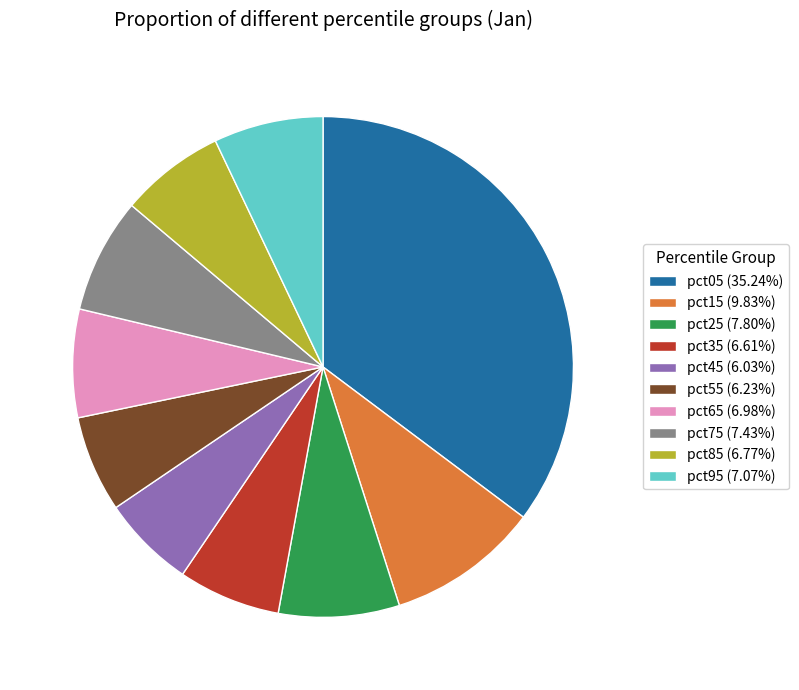

Combined, do pct65 and pct55 account for over 50%?

No